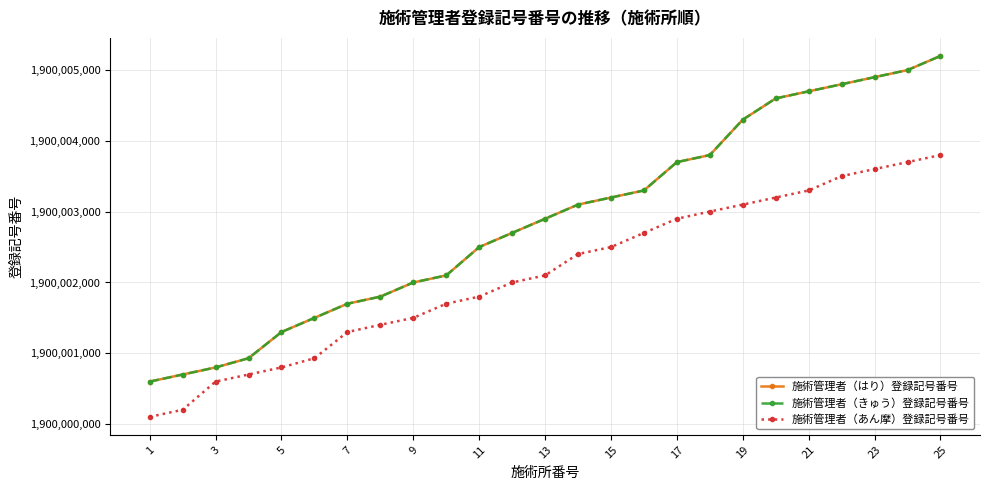

True or false: 施術管理者（きゅう）登録記号番号 has more than 0 points higher than both neighbors.

False